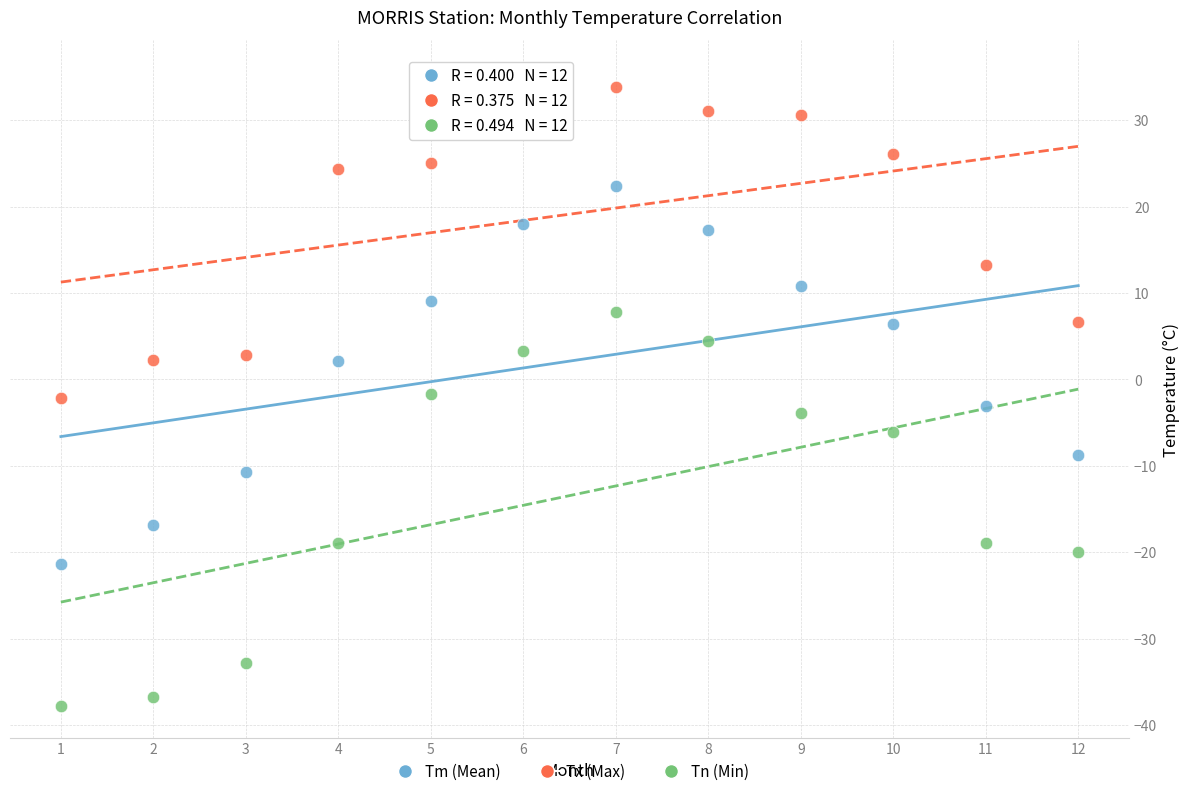

Across all data points, what is the range of Y values (max minus min)?

73.4